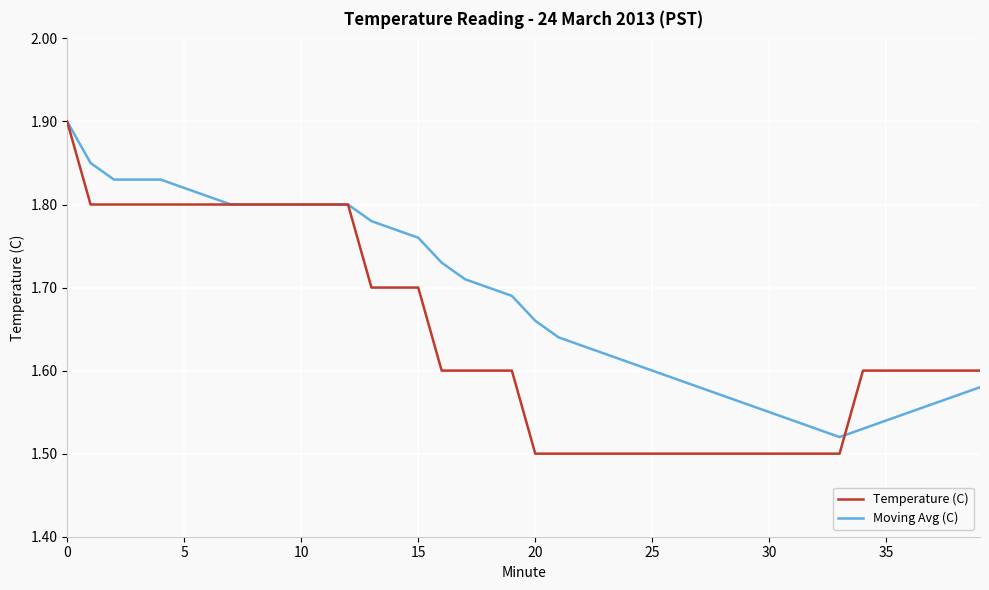

How many Temperature (C) values are between 1 and 2?

40